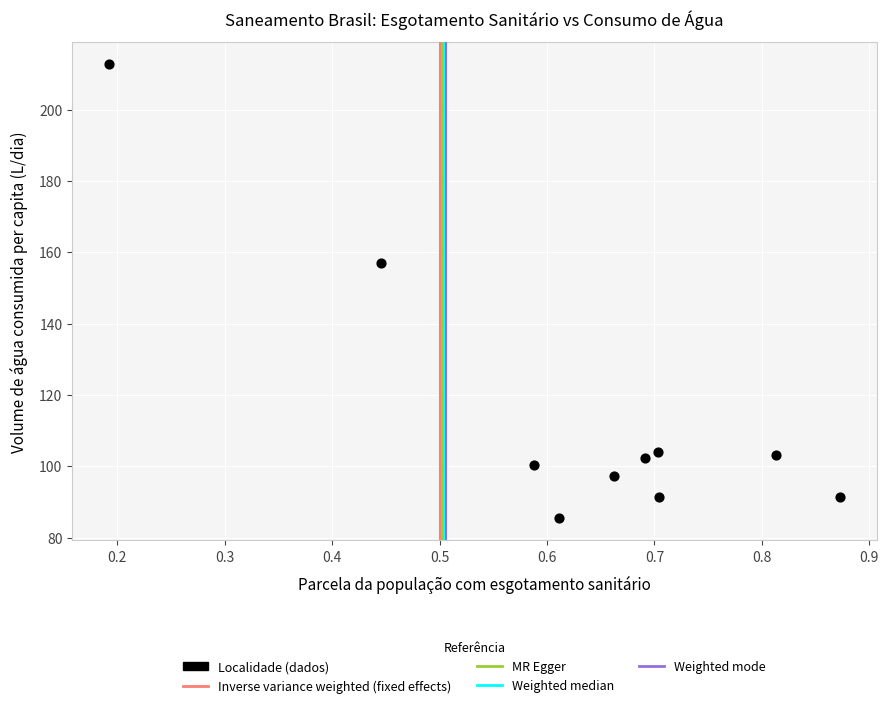

What is the average Y value?

114.5